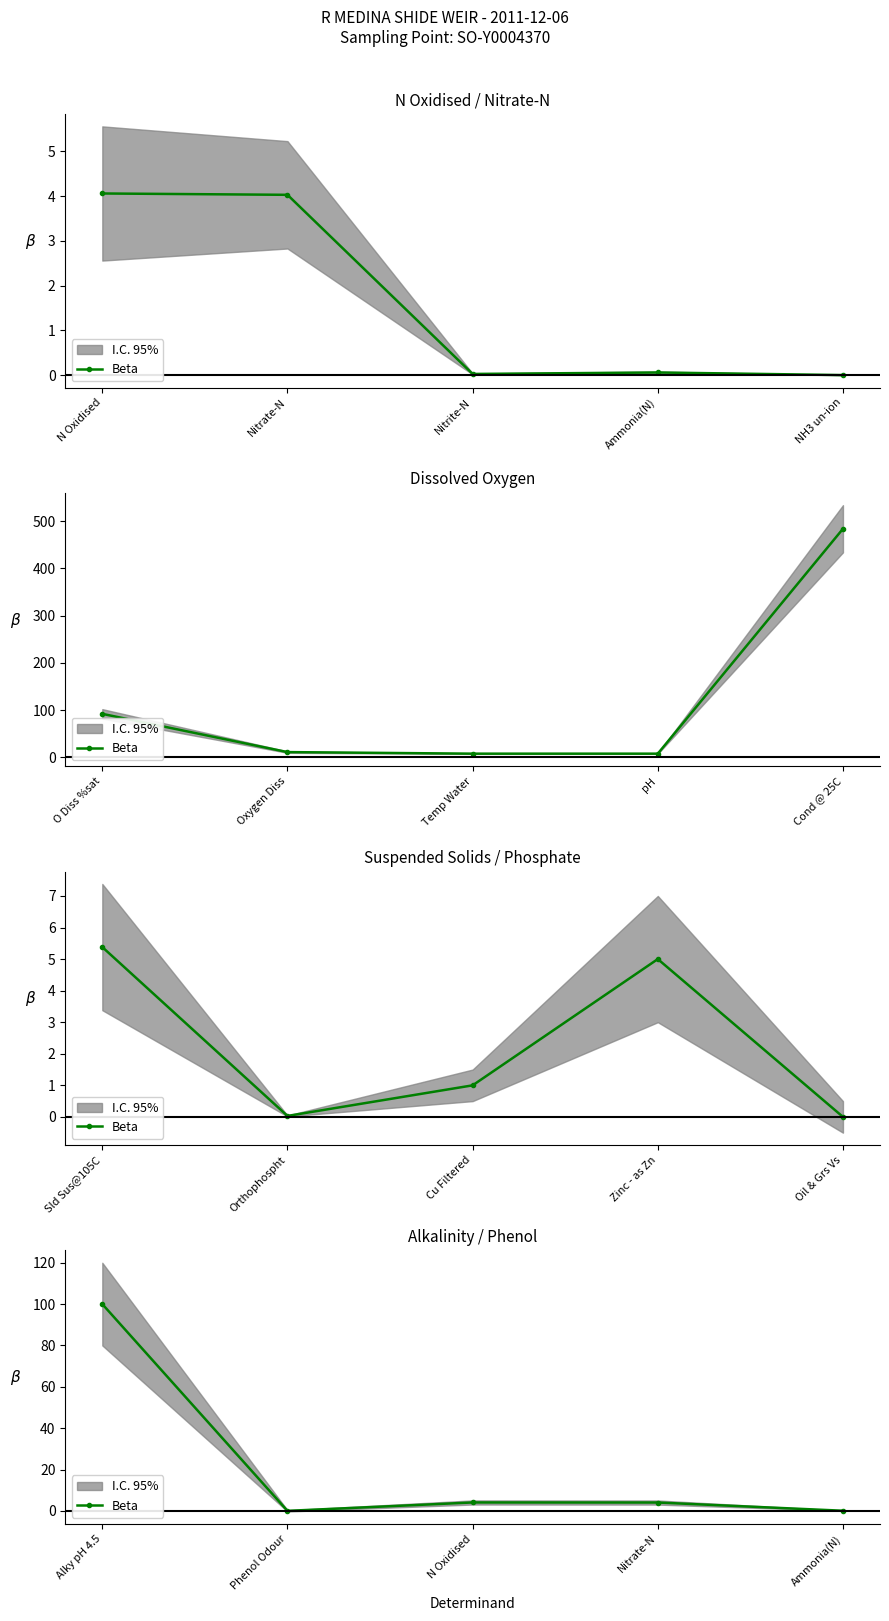

How many lines are shown in the chart?

1